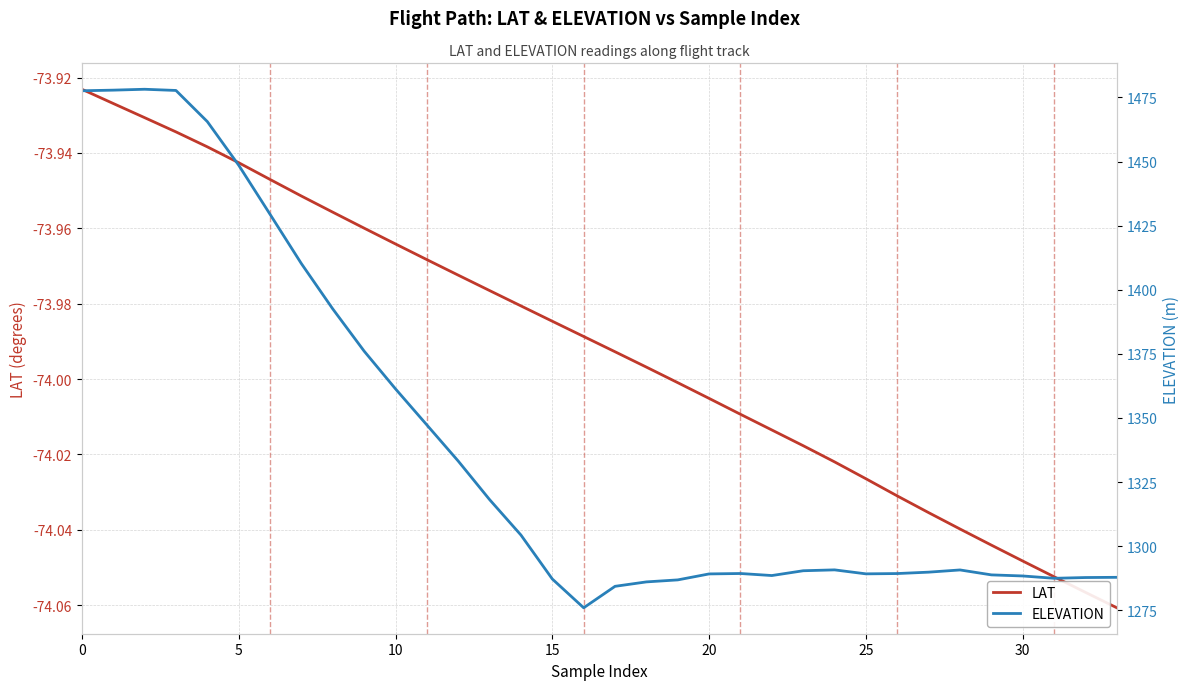

What is the minimum value for ELEVATION?

1275.9